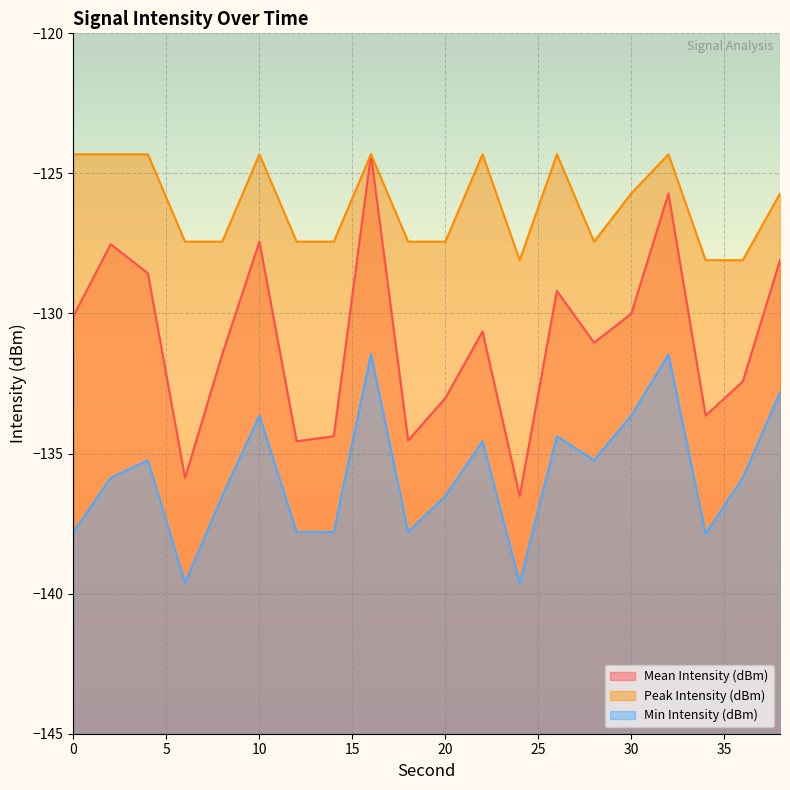

In Min Intensity (dBm), how many points are lower than both neighbors (excluding endpoints)?

5